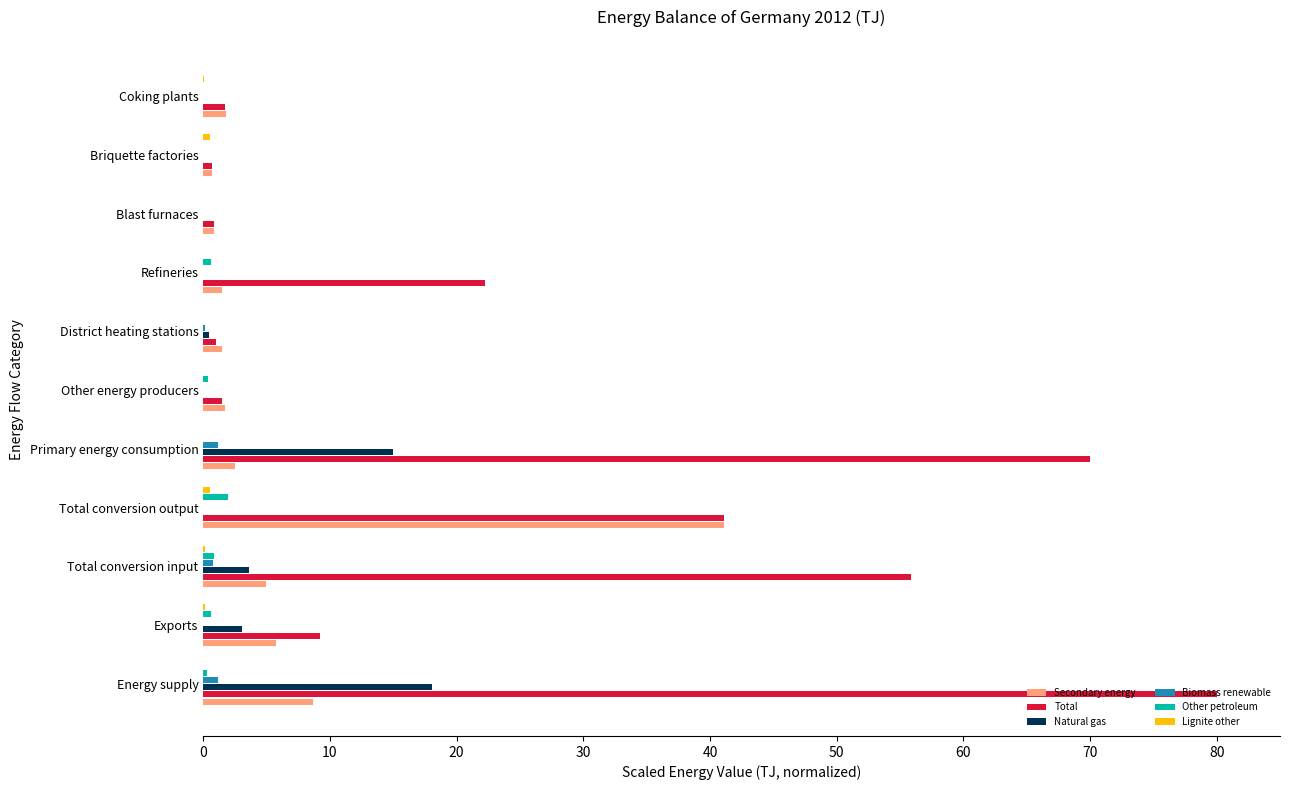

At which category does the chart reach its peak across all series?

Energy supply